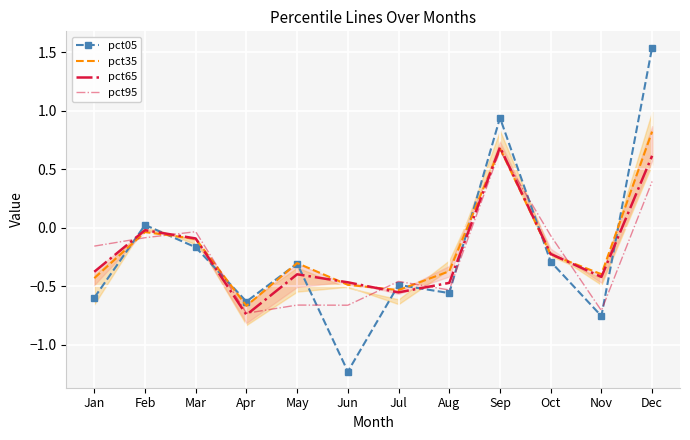

The pct05 series shows 2.1 at Dec. True or false?

False